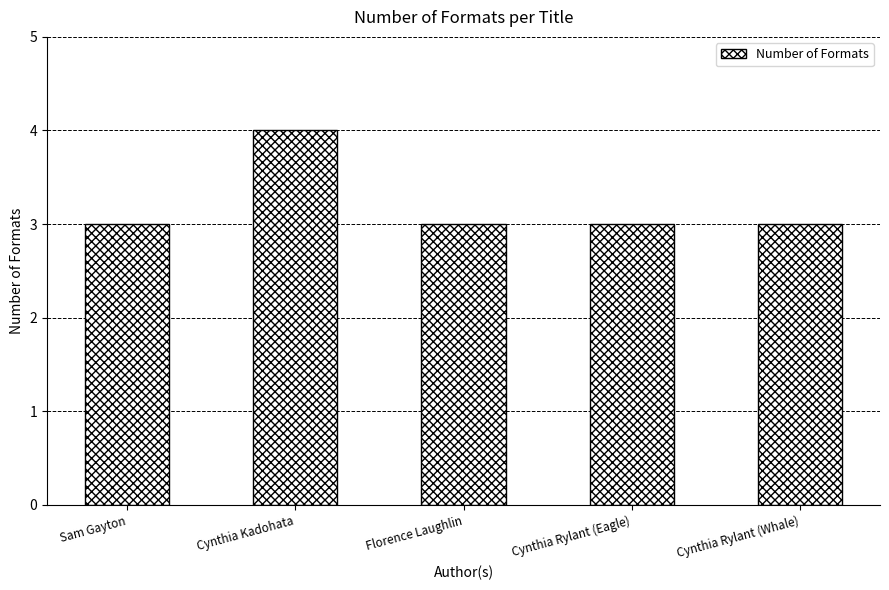

What is the ratio of the value at Sam Gayton to the value at Cynthia Rylant (Whale)?

1.0